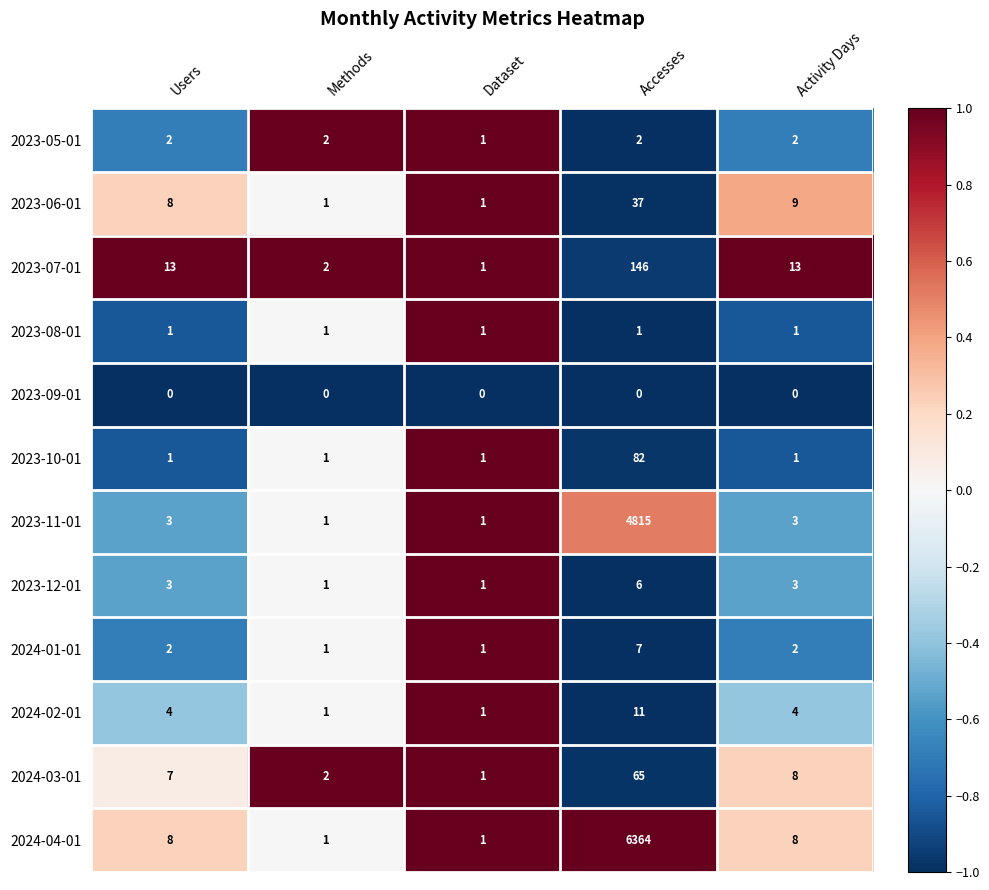

What is the highest value of the 2024-02-01 series?

11